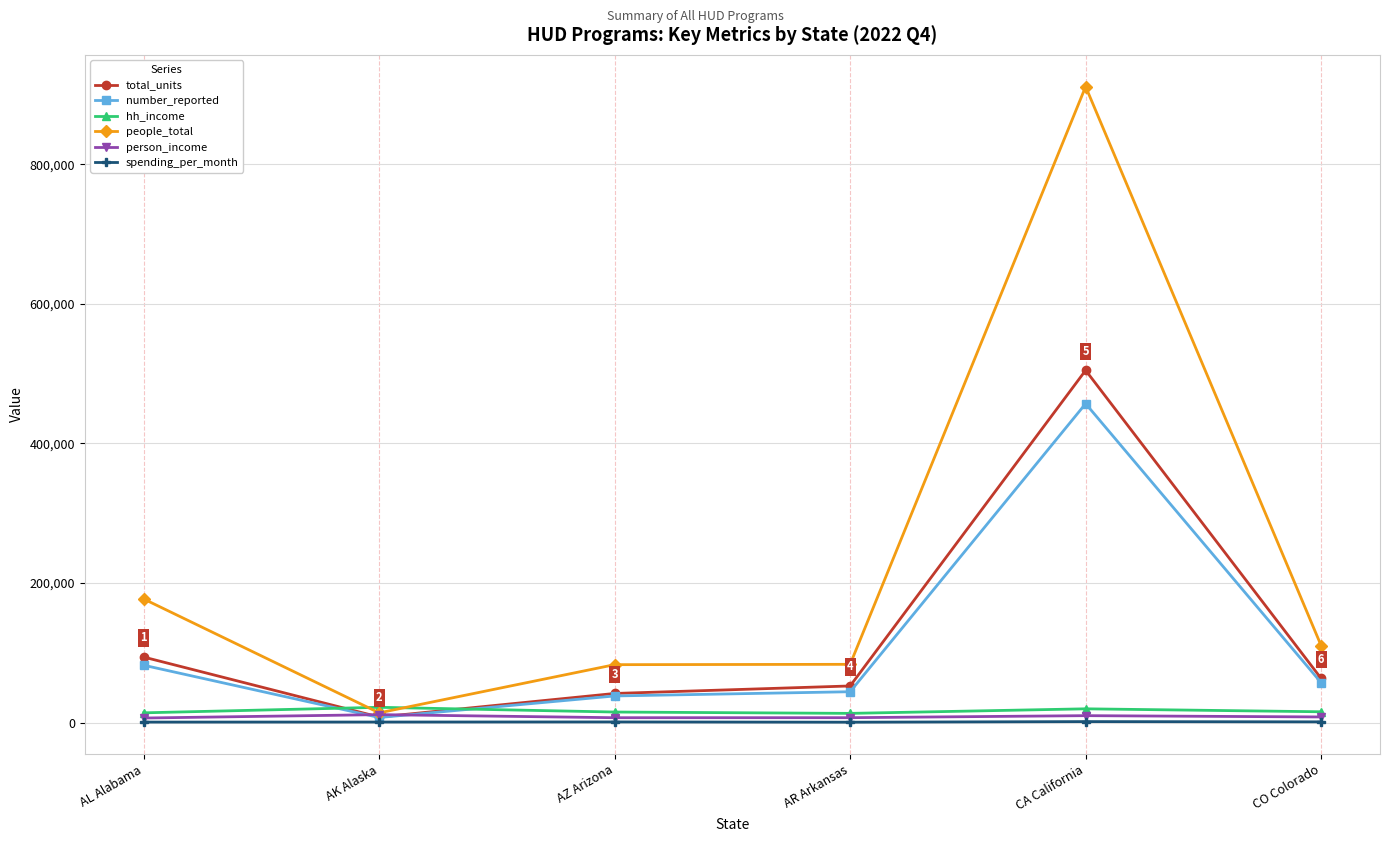

At which category does total_units reach its first local peak?

CA California